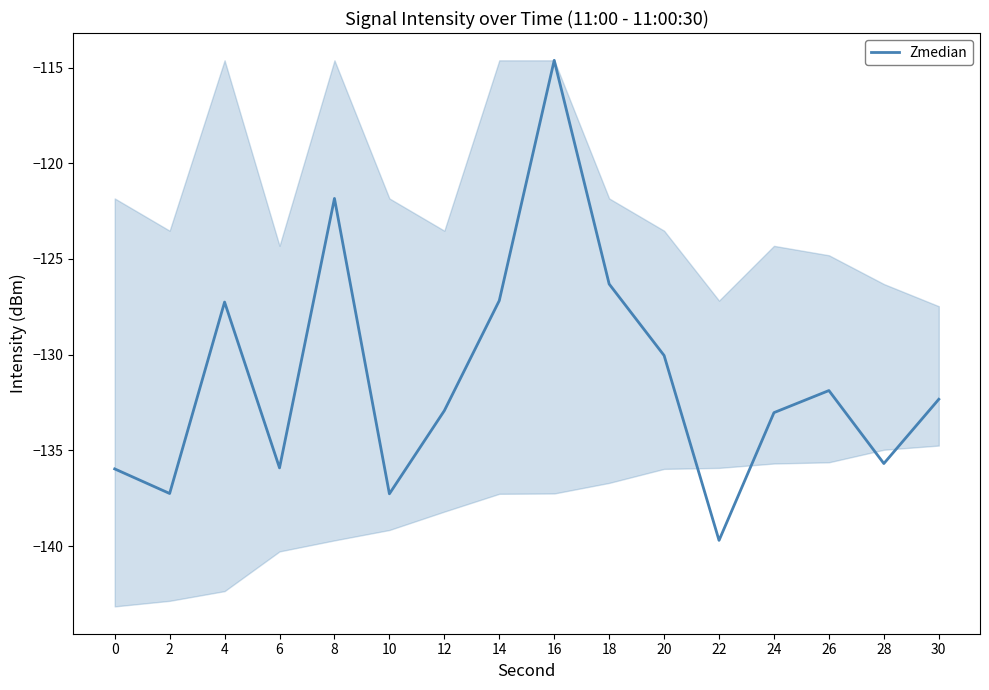

The value at 26 is -131.9. True or false?

True